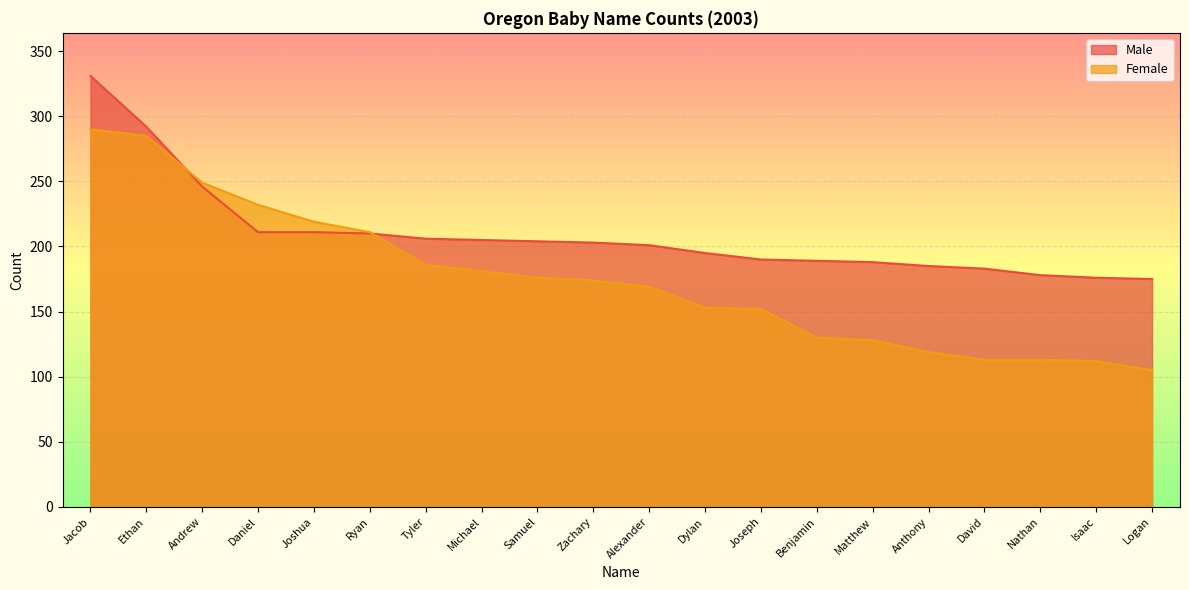

What is the sum of the Male values at Benjamin and Ryan?

399